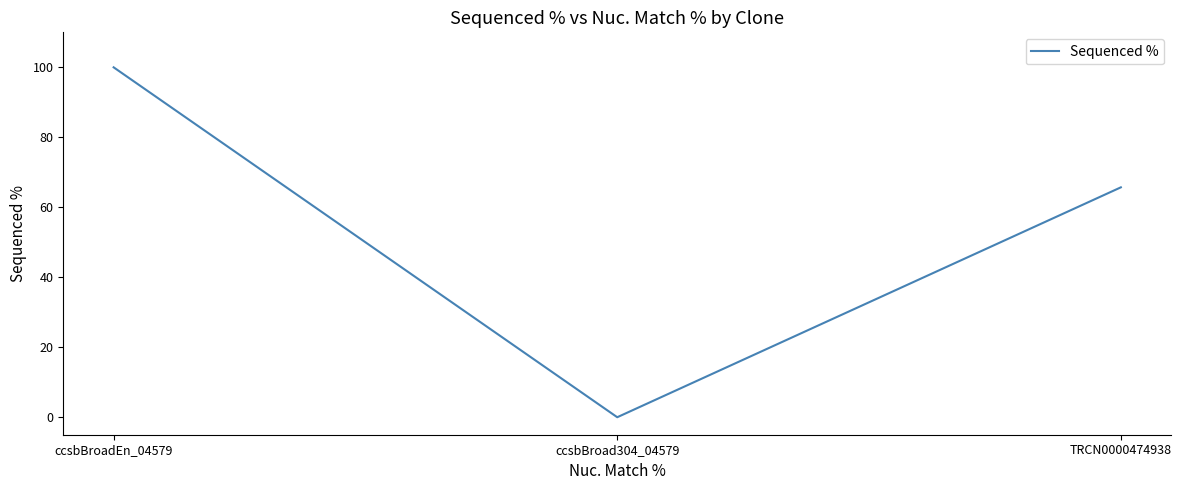

At which label does the data first exceed 65?

ccsbBroadEn_04579